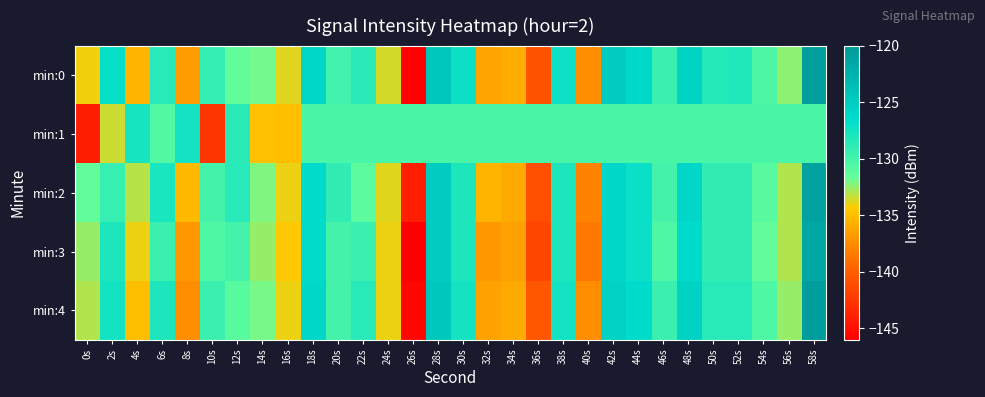

How many categories are shown in the chart?

30